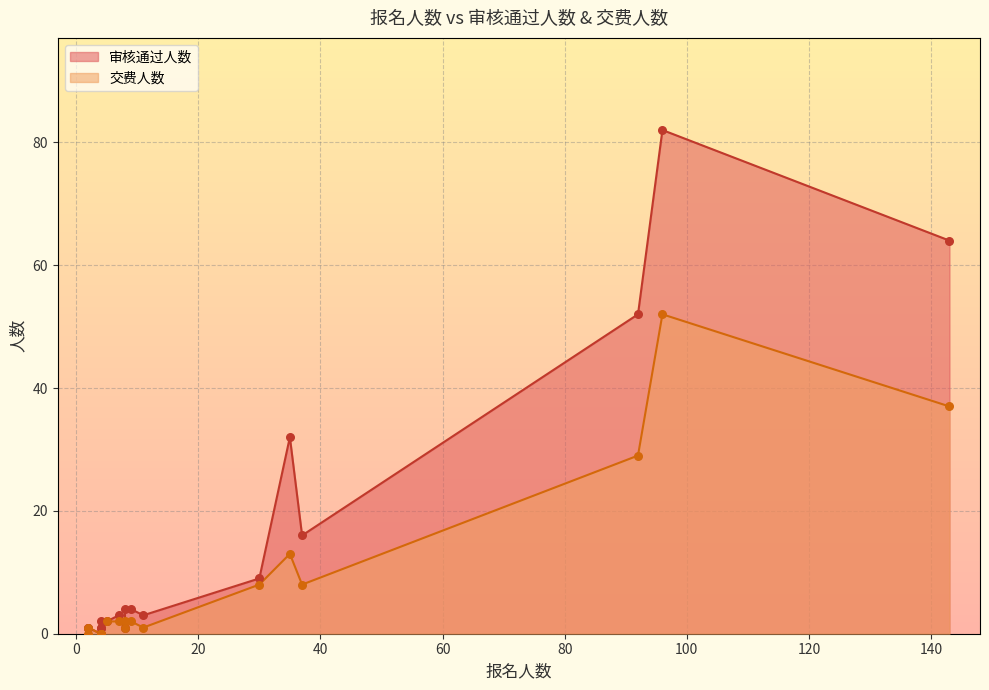

Which series reaches the maximum Y coordinate?

审核通过人数